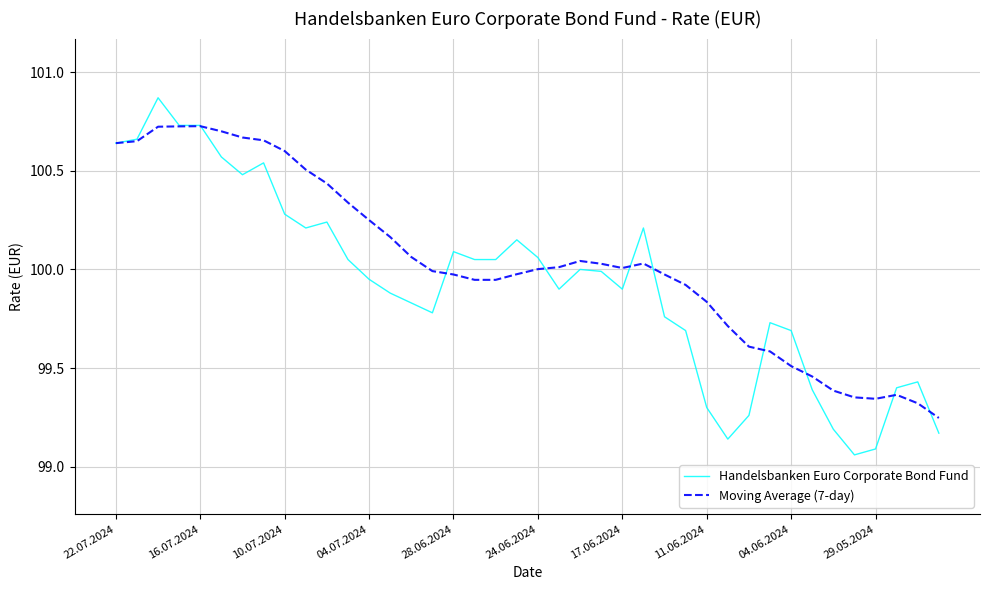

Count the number of categories in the chart.

40